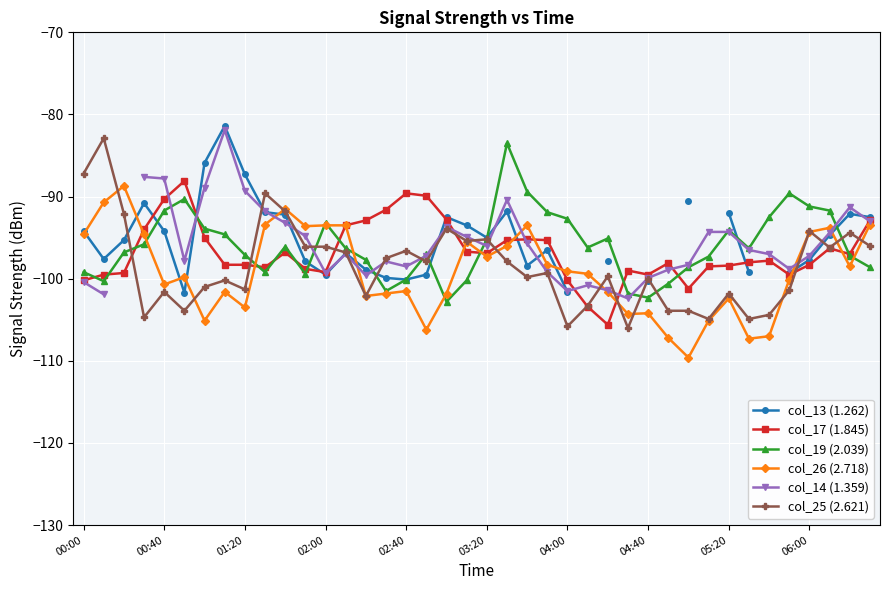

What is the maximum value for col_19 (2.039)?

-83.5